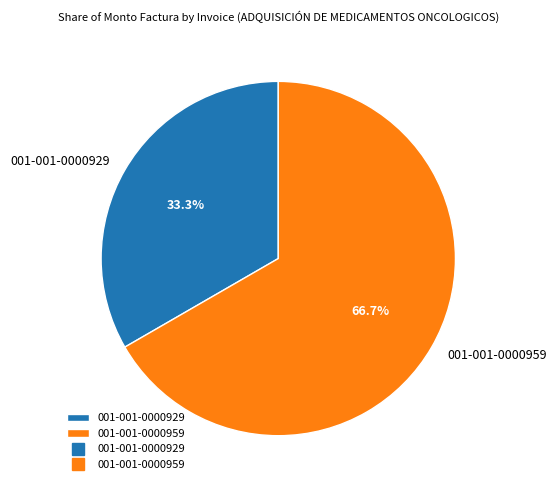

Rank the categories by value from lowest to highest.

001-001-0000929, 001-001-0000959